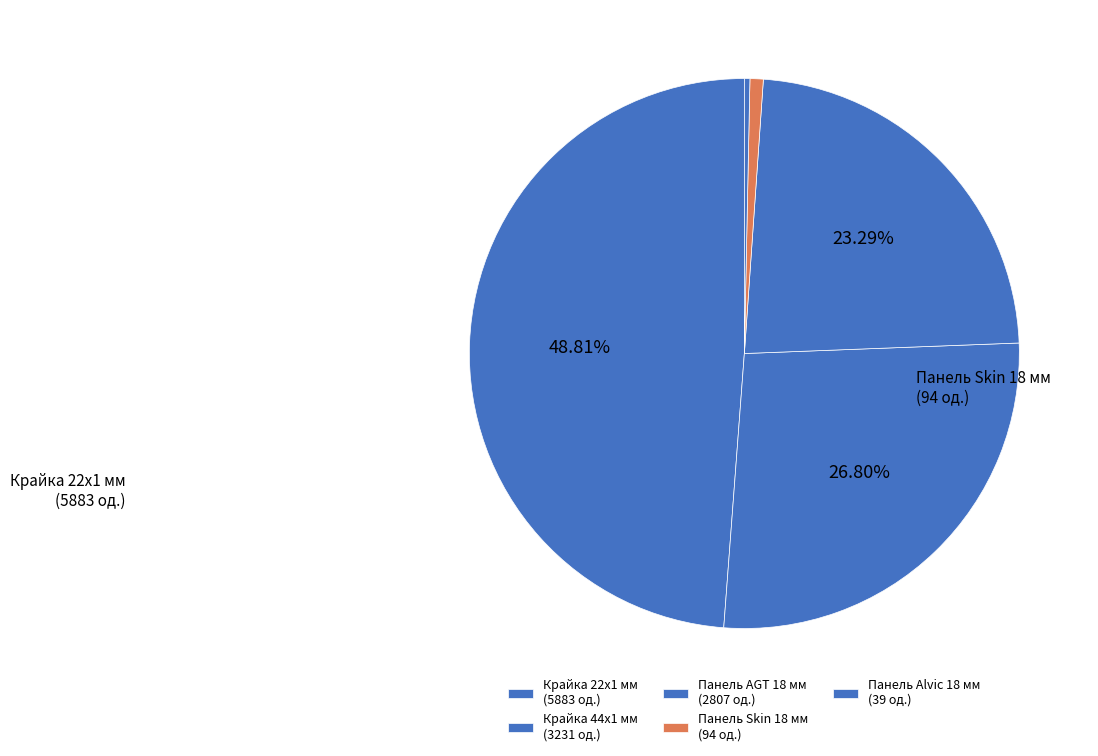

How many slices are in this pie chart?

5